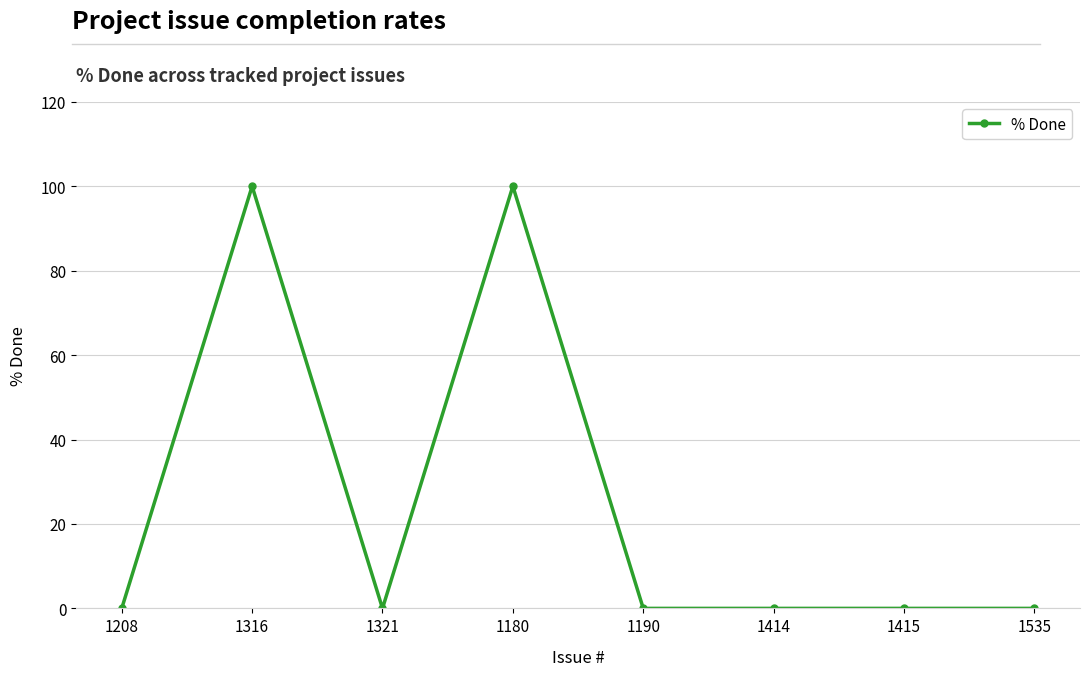

What is the greatest value displayed?

100